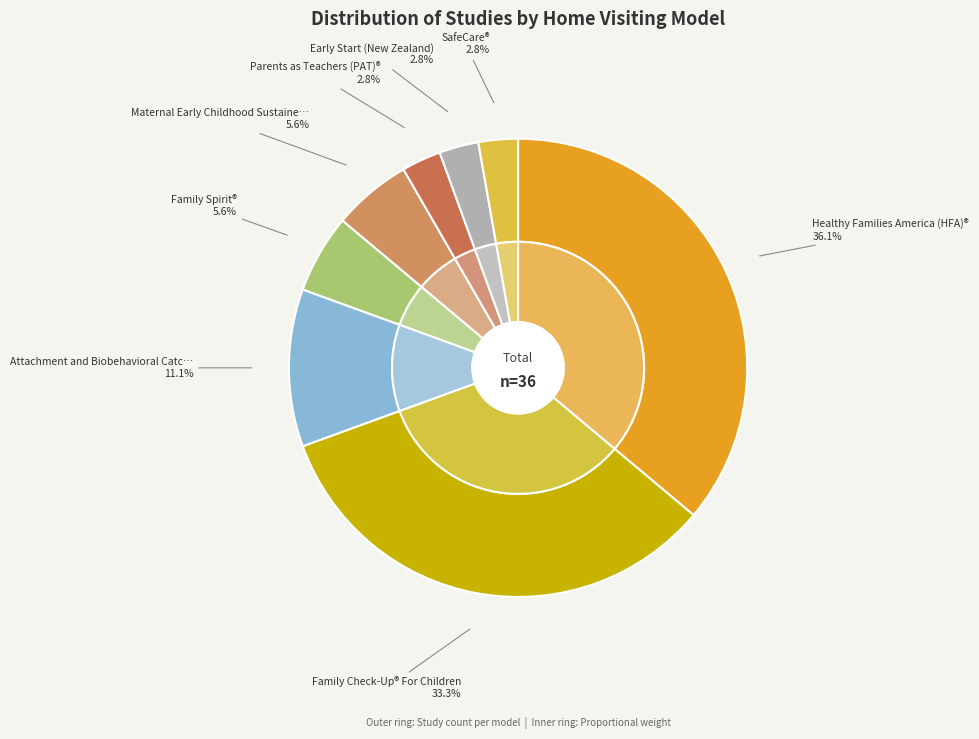

Which slice is the smallest?

SafeCare®